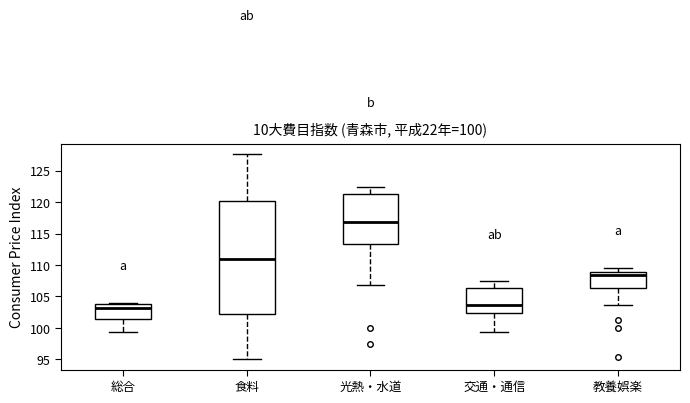

Comparing the boxes themselves (not the whiskers), which one is the tallest?

食料